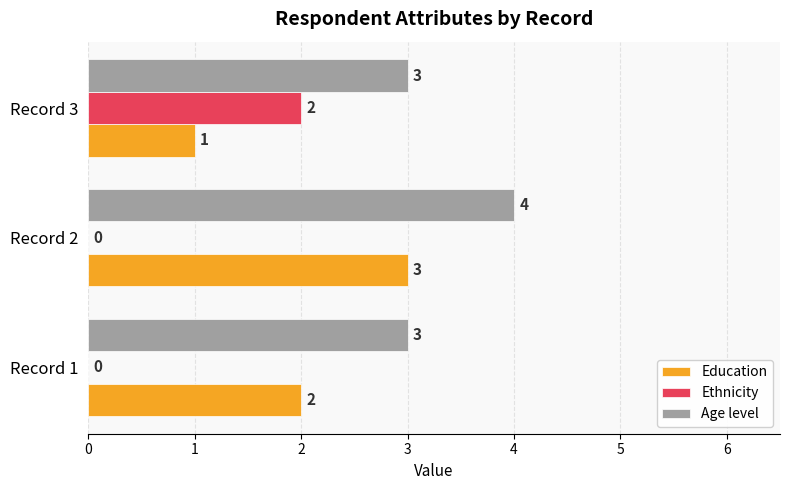

How many Age level values are between 3 and 4?

3